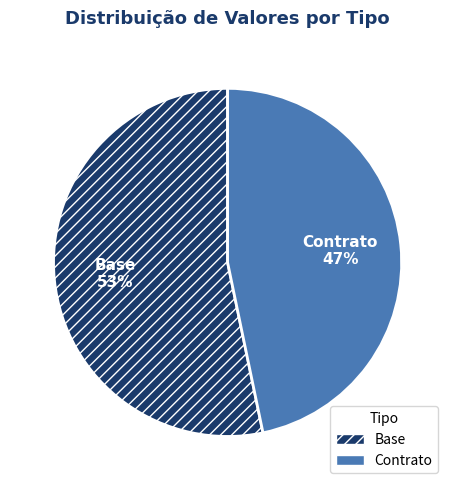

Is there any slice that represents more than half of the pie?

Yes